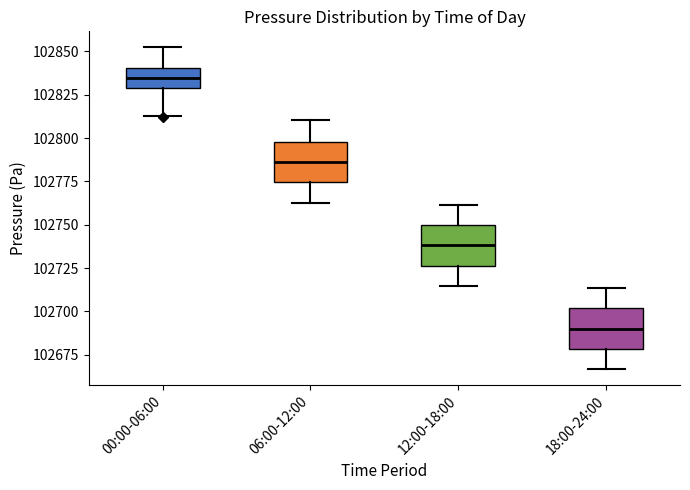

Reading left to right, read every box against the y-axis: the position of its median line, the range the box covers, and the ends of its whiskers. The values are not printed on the chart, so give them approximately, as read against the axis.

00:00-06:00: median 102835, box 102830 to 102840, whiskers 102815 to 102850
06:00-12:00: median 102785, box 102775 to 102800, whiskers 102765 to 102810
12:00-18:00: median 102740, box 102725 to 102750, whiskers 102715 to 102760
18:00-24:00: median 102690, box 102680 to 102700, whiskers 102665 to 102715